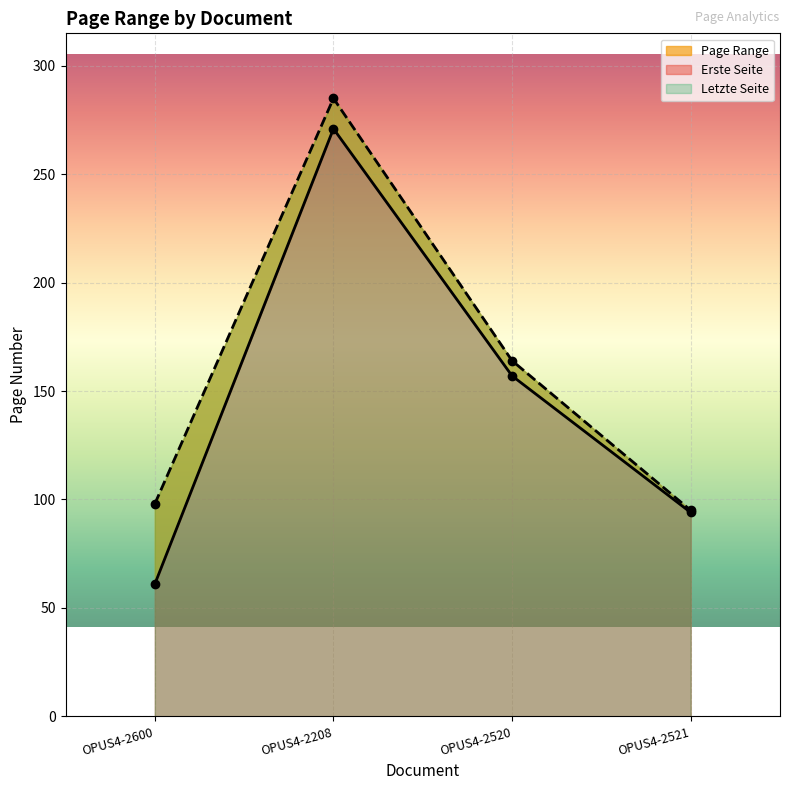

What is the difference between the highest and lowest values at OPUS4-2208?

14